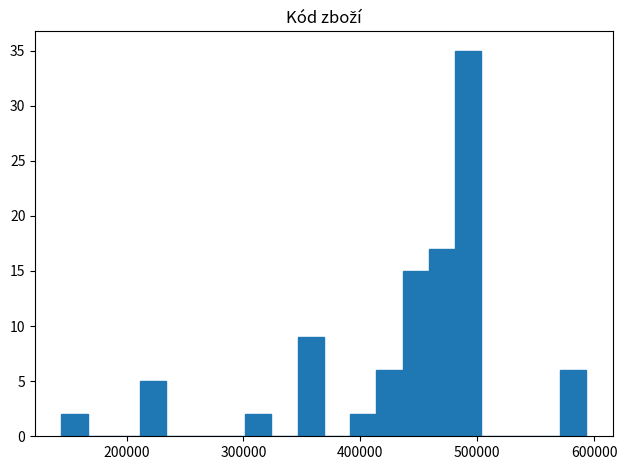

Around what value on the x-axis is the tallest bar? Give the approximate position of its centre, as read against the axis.

490000